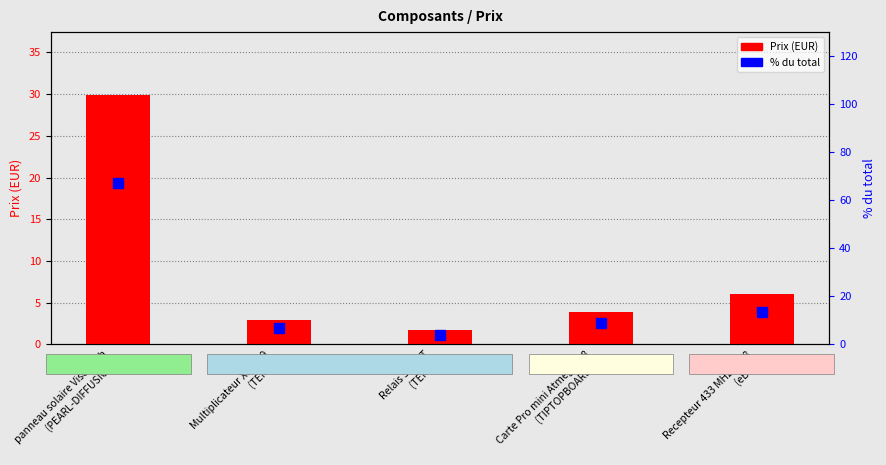

Which series reaches the minimum Y coordinate?

Prix (EUR)